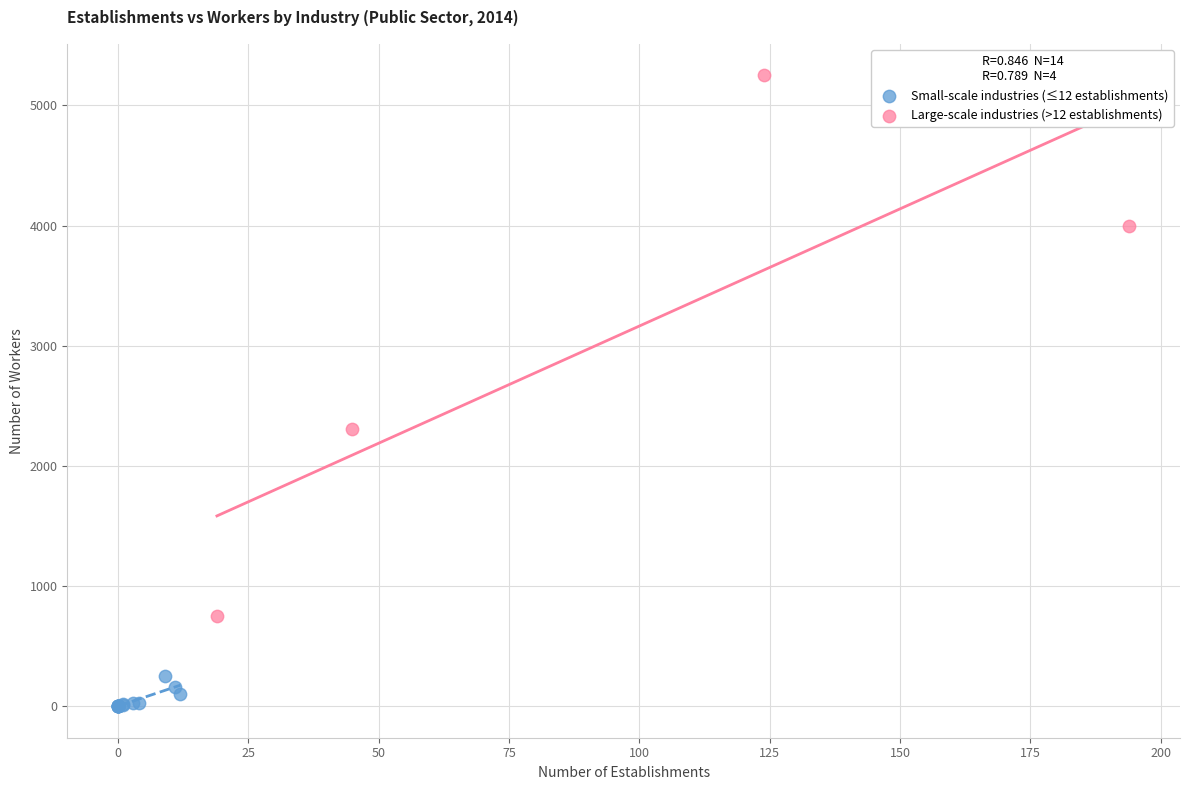

Which series has the largest Y range (max minus min)?

Large-scale industries (>12 establishments)